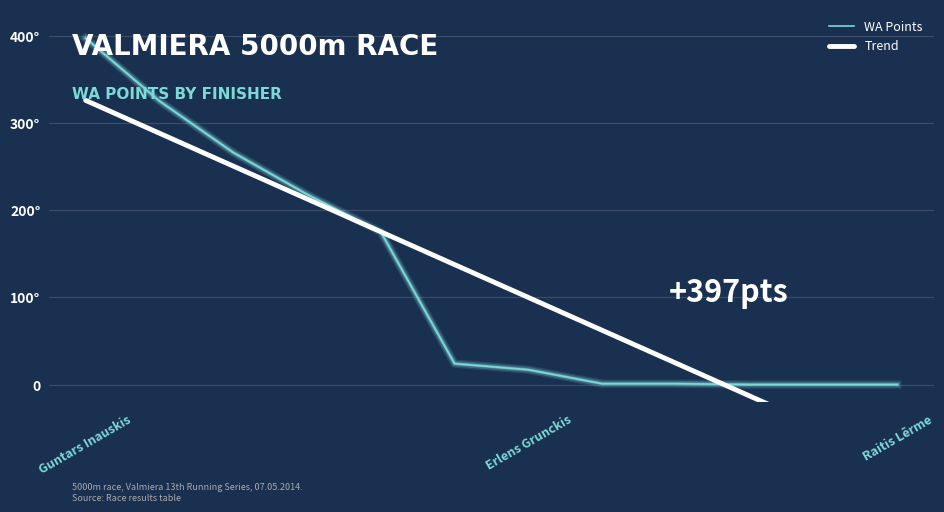

List the series in order of their overall mean, lowest first.

WA Points, Trend